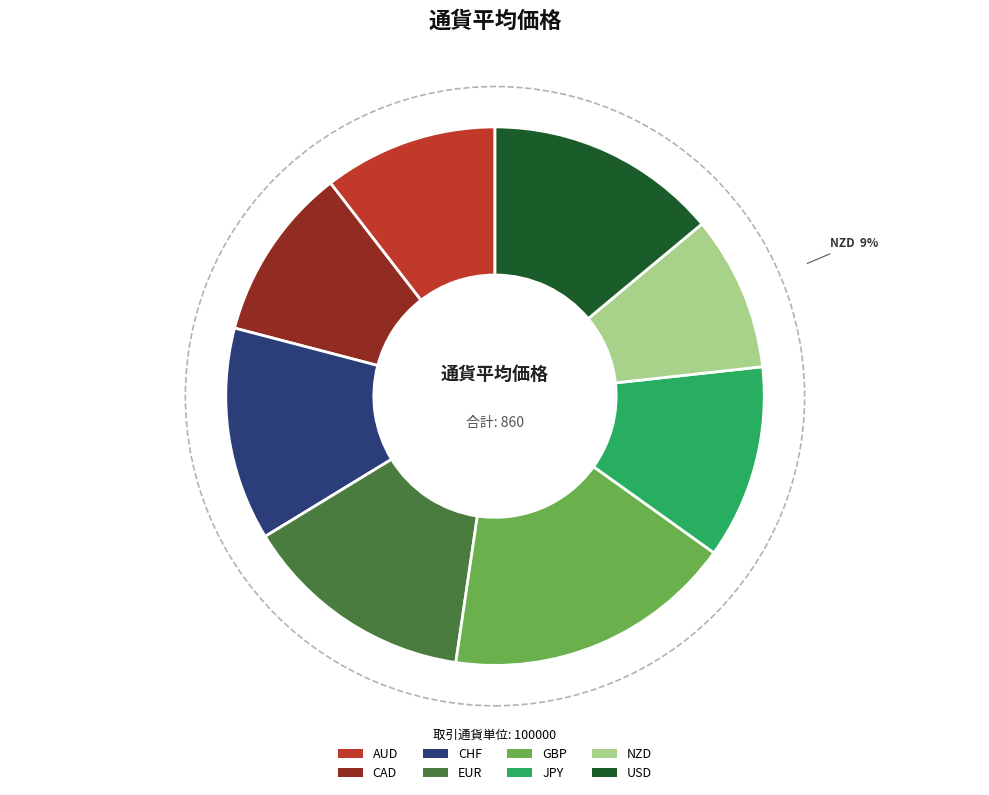

To the nearest percent, what percentage of the pie is USD?

14%